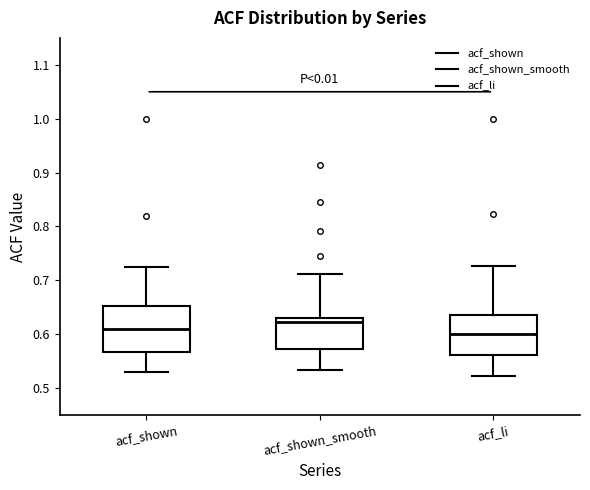

Where does the median line of the box for acf_shown sit on the y-axis? The values are not printed on the chart, so give them approximately, as read against the axis.

0.61